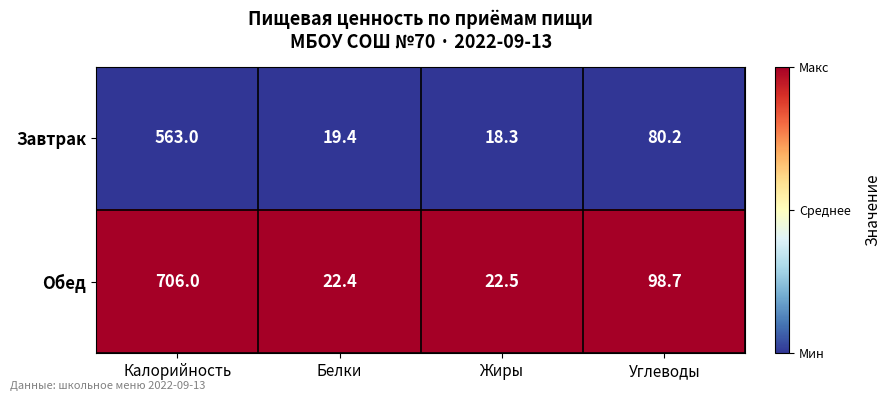

What is the total value across all series at Калорийность?

1269.0